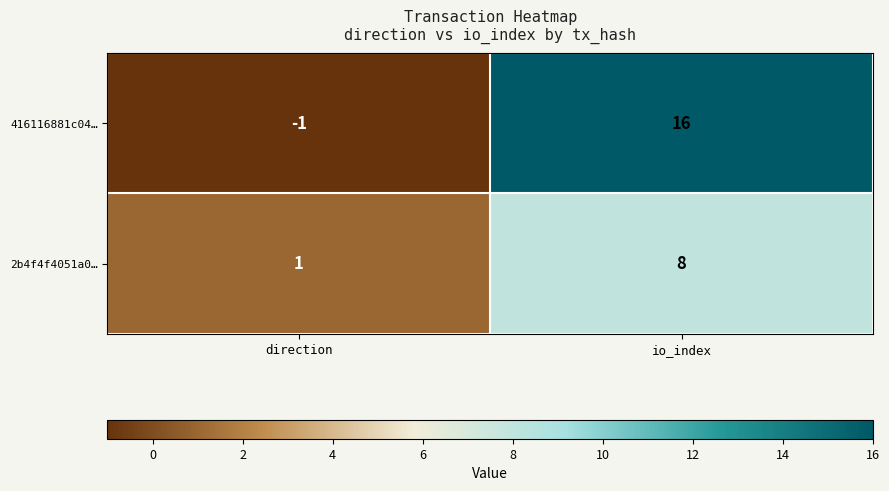

At which label is 416116881c04… closest to 7?

direction